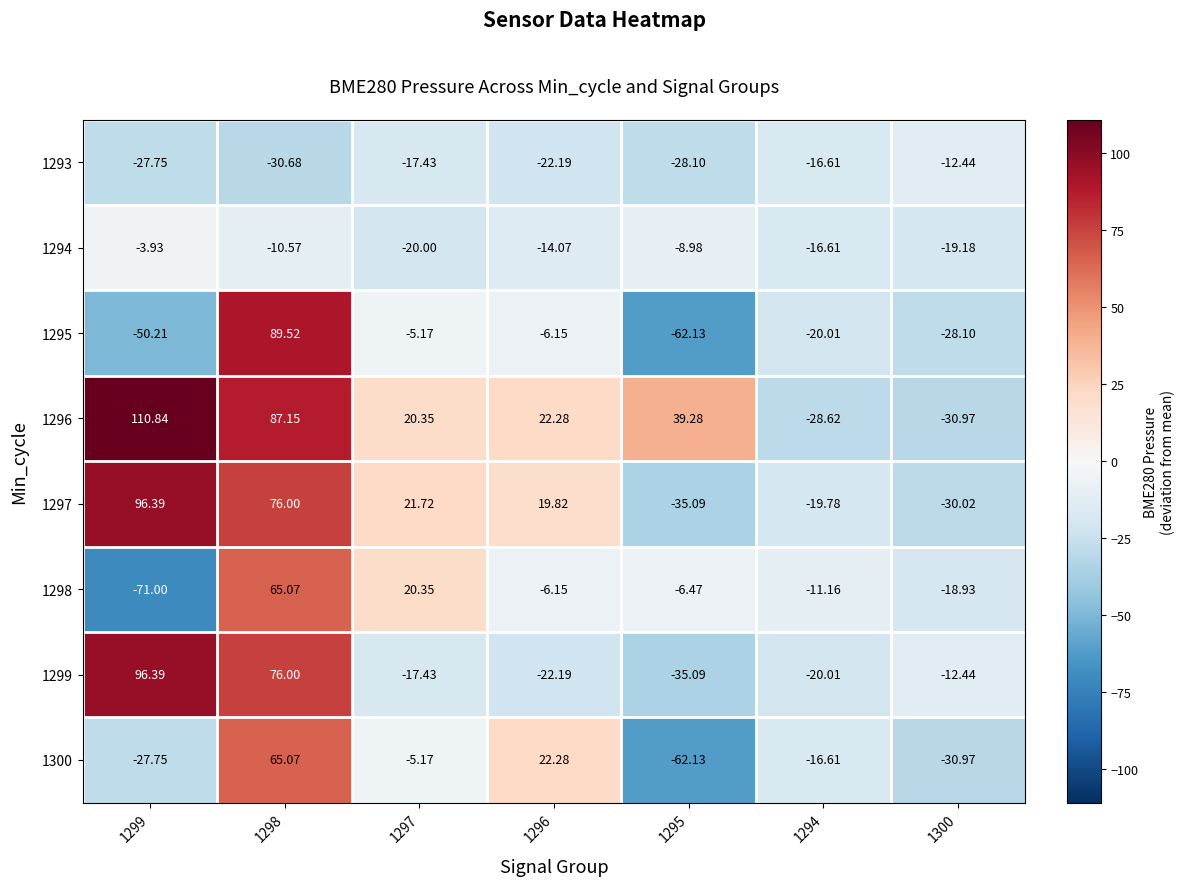

Which series has the widest spread of values?

1295